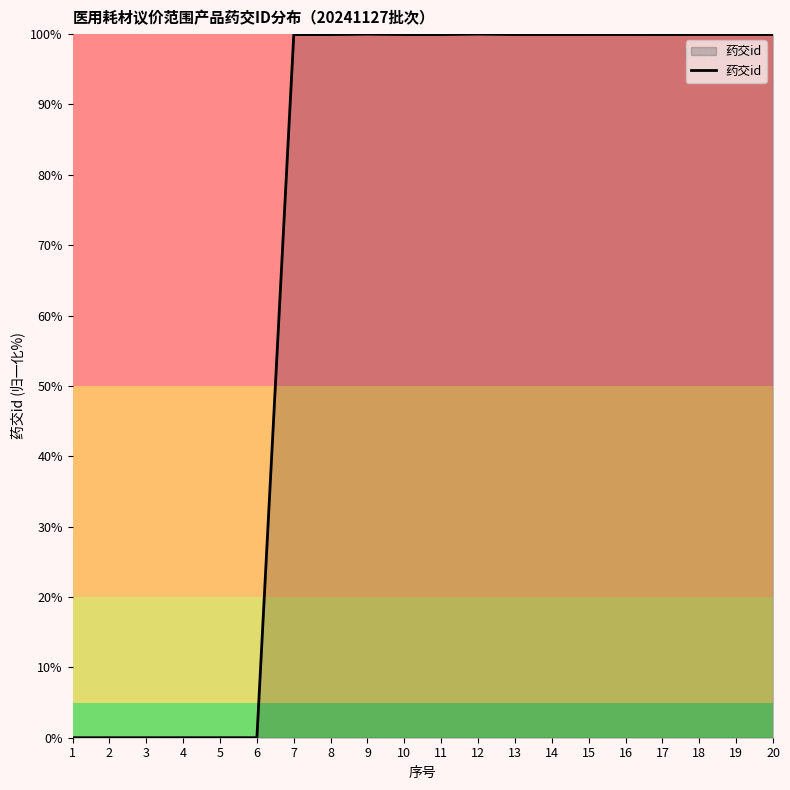

What is the maximum value shown in the chart?

100.0